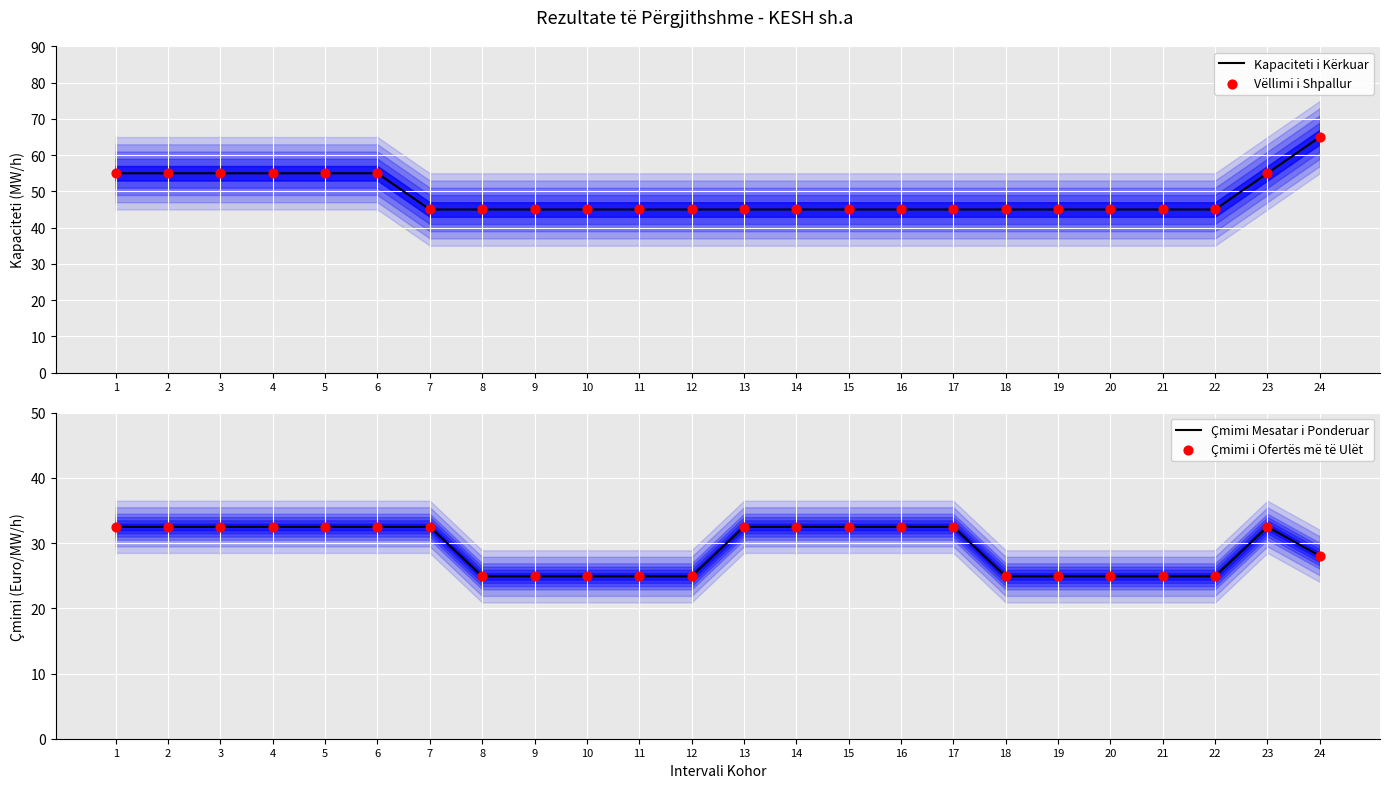

At how many categories does at least one series exceed 28?

24